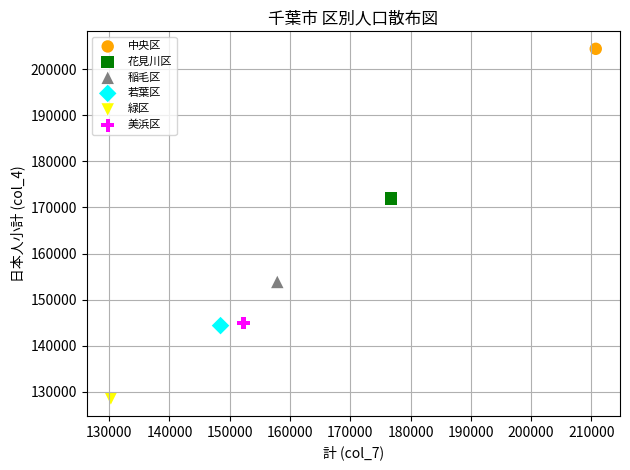

Which series contains the lowest Y value?

緑区